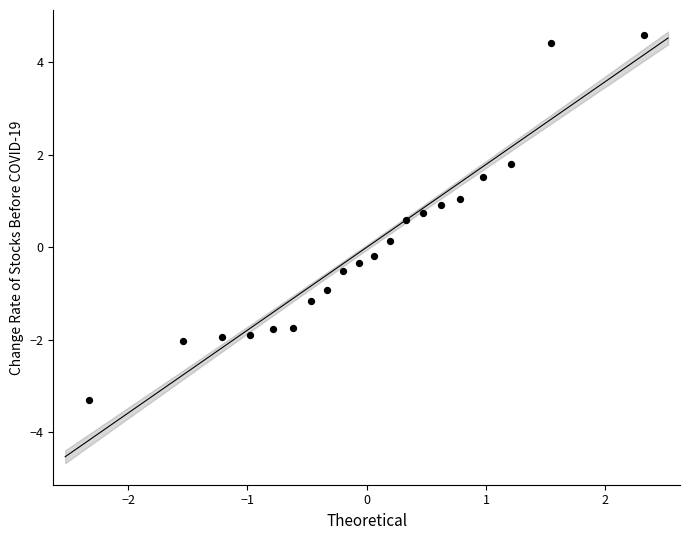

What is the range of Y values (max minus min)?

7.9